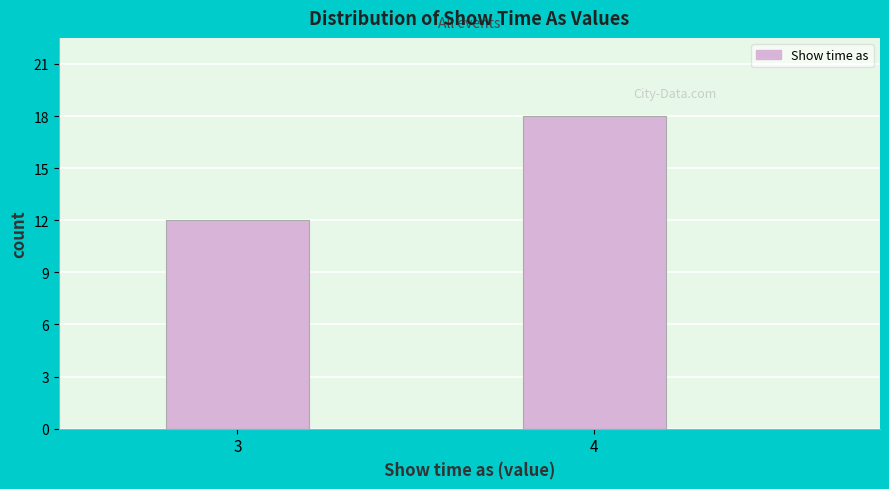

Reading left to right, what are all the values shown in this chart?

12	18